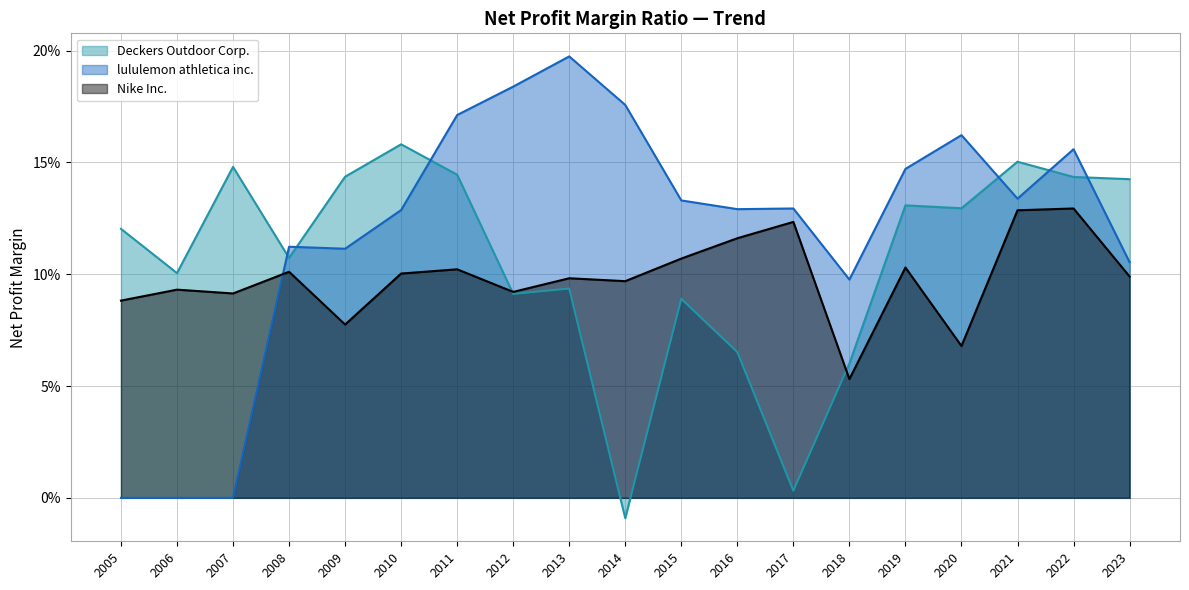

True or false: Nike Inc. and Deckers Outdoor Corp. cross at least once.

True